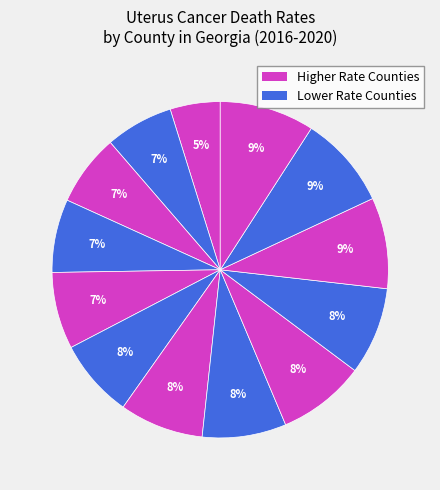

To the nearest percent, what is the average slice percentage?

8%